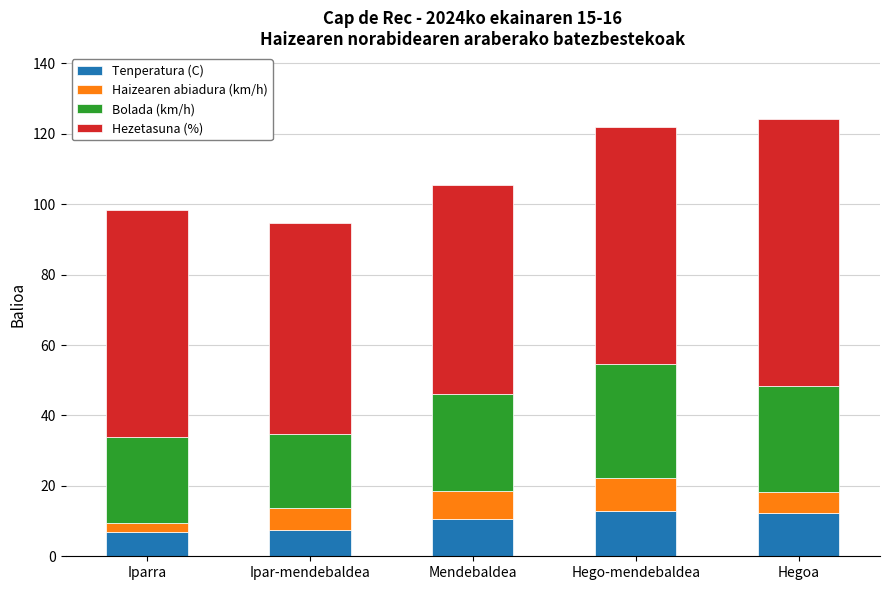

What is the highest value of the Tenperatura (C) series?

12.8